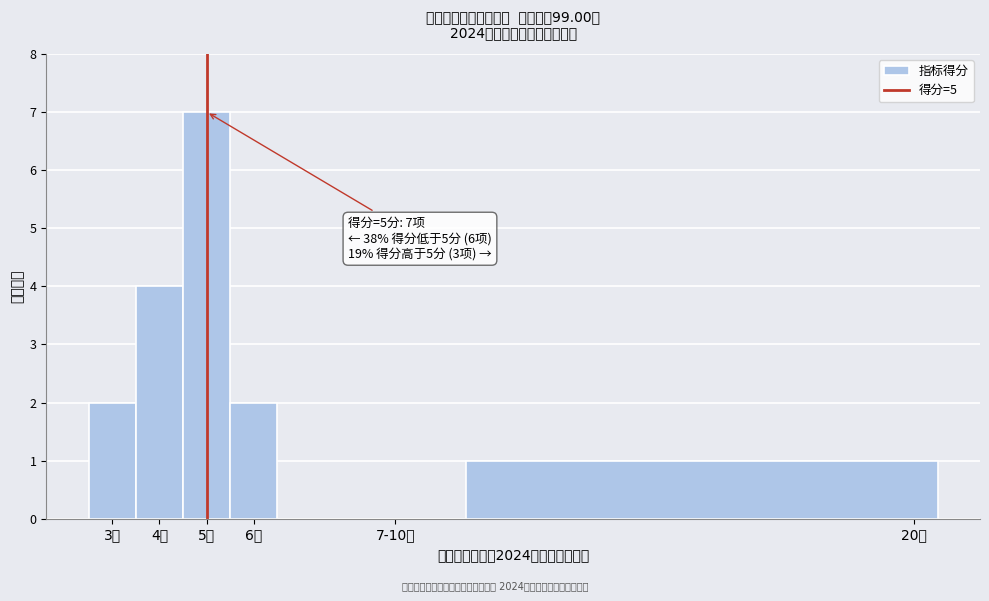

Reading right to left, what are all the values shown in this chart?

20分=1	7-10分=0	6分=2	5分=7	4分=4	3分=2